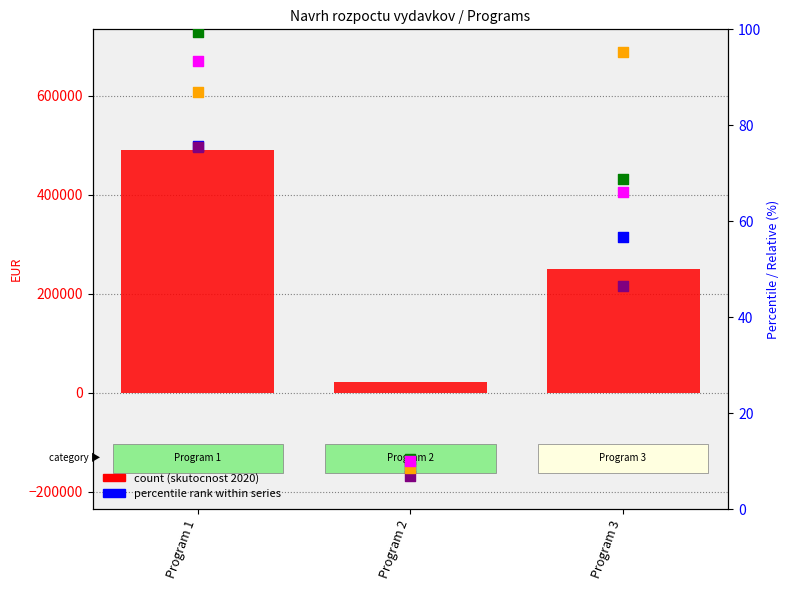

Which series contains the highest Y value?

skutocnost 2020